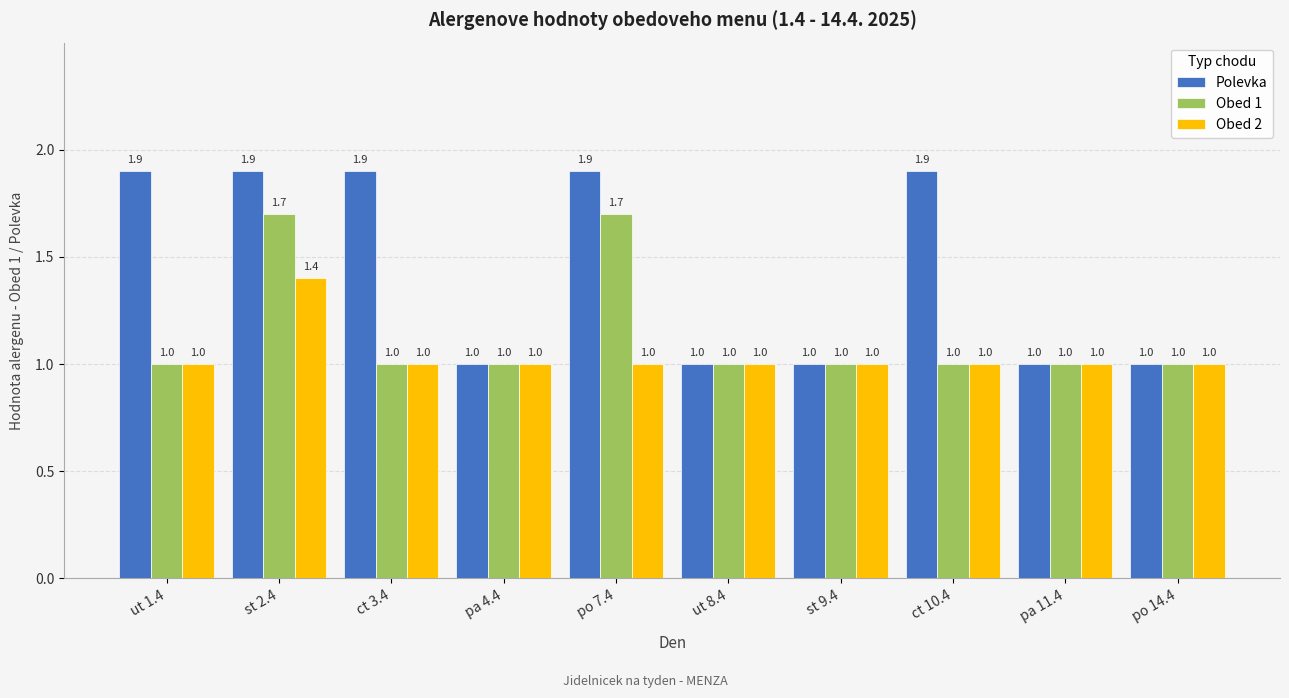

Is it true that Obed 1 equals 1.7 at st 2.4?

True